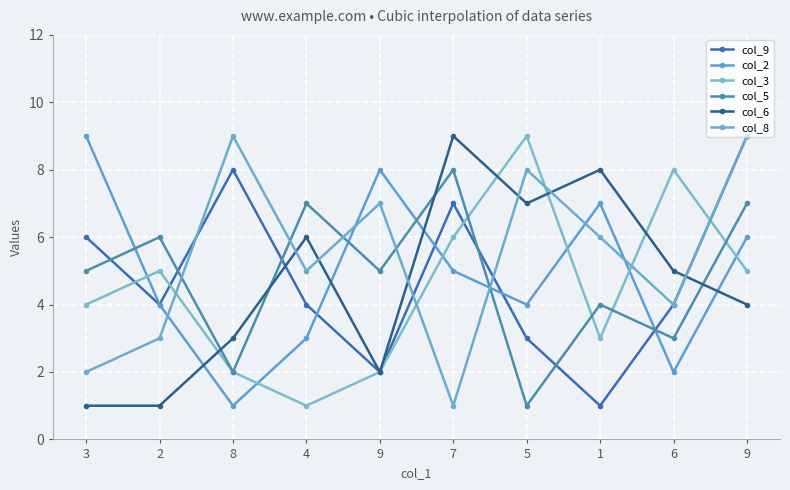

How many data points in col_8 are less than 6?

5